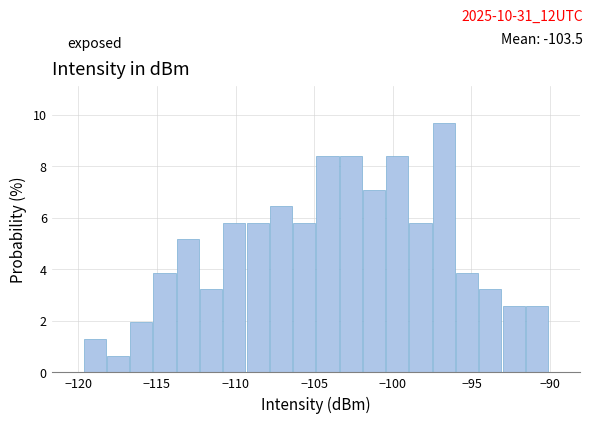

Read against the x-axis, roughly where is the centre of the tallest bar?

-97.0